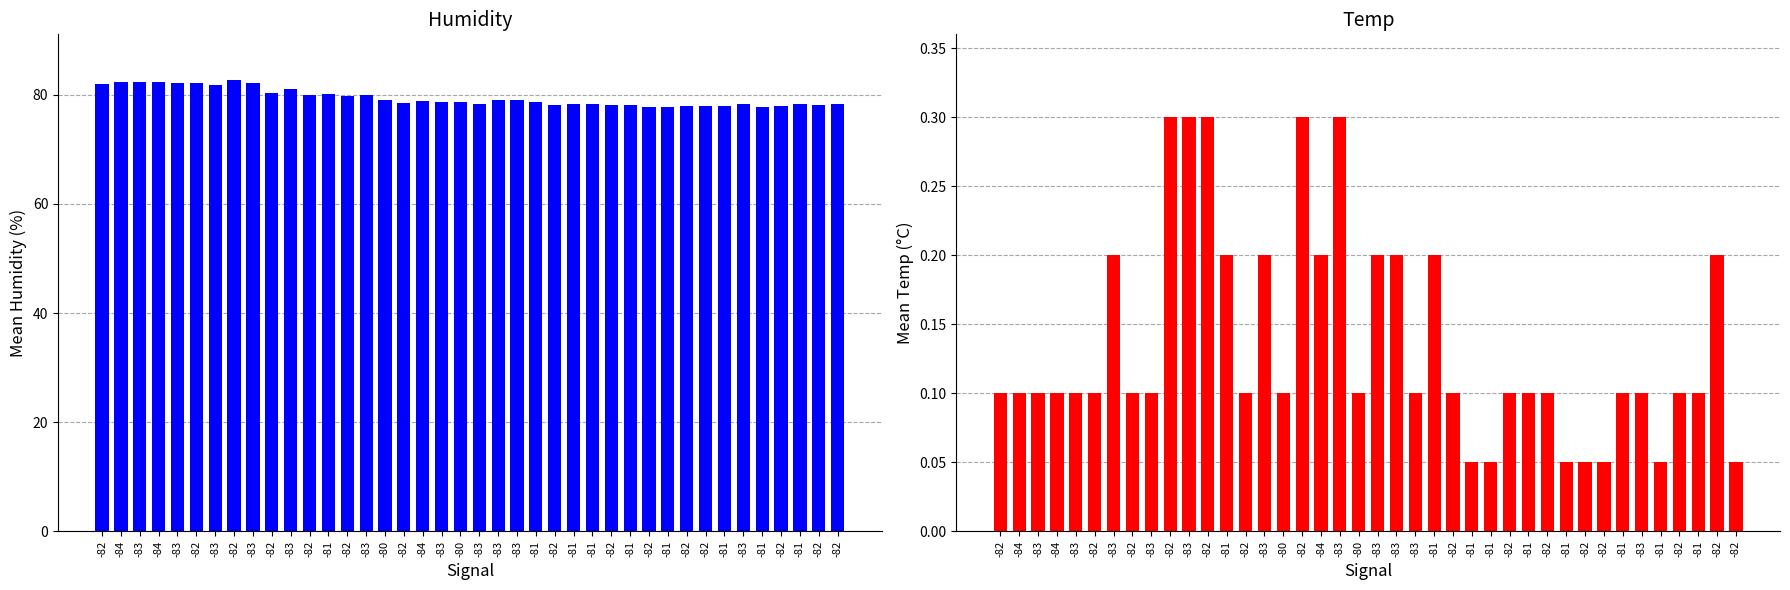

Which series has the largest total across all categories?

Humidity